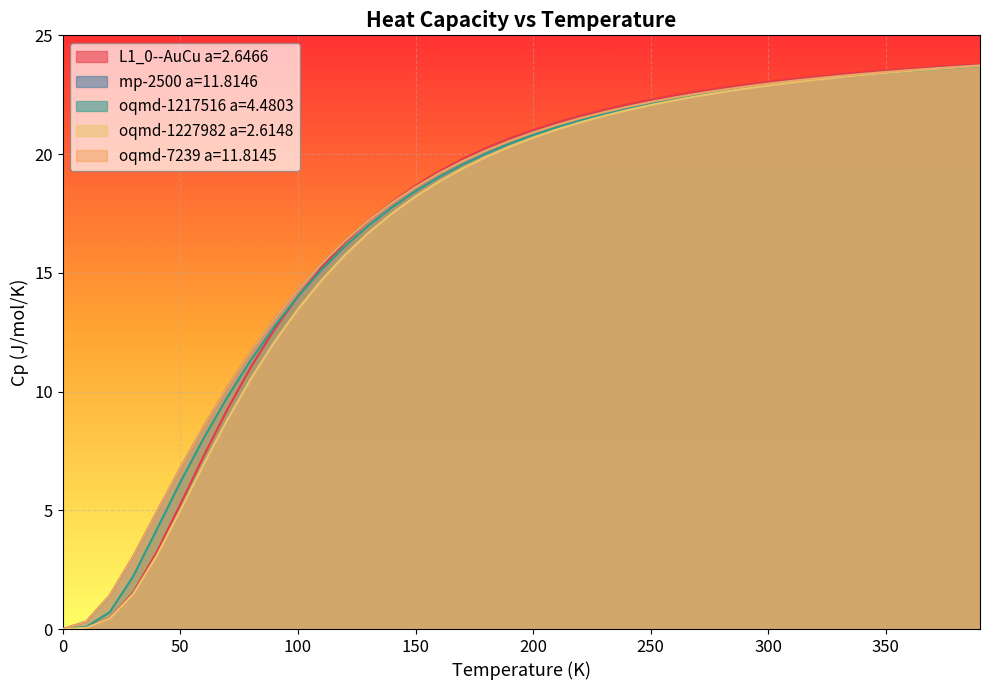

Reading right to left, what are all the values shown in this chart?

L1_0--AuCu a=2.6466: 23.8	23.7	23.7	23.6	23.5	23.4	23.4	23.3	23.2	23.0	22.9	22.8	22.6	22.5	22.3	22.1	21.9	21.6	21.3	21.0	20.7	20.3	19.8	19.3	18.7	18.0	17.2	16.3	15.2	14.0	12.6	11.0	9.3	7.3	5.2	3.2	1.5	0.5	0.1	0.0
mp-2500 a=11.8146: 23.7	23.7	23.6	23.5	23.5	23.4	23.3	23.2	23.1	23.0	22.8	22.7	22.5	22.4	22.2	22.0	21.8	21.5	21.2	20.9	20.6	20.2	19.7	19.2	18.6	17.9	17.2	16.3	15.4	14.3	13.1	11.7	10.2	8.5	6.8	4.9	3.1	1.4	0.3	0.0
oqmd-1217516 a=4.4803: 23.7	23.6	23.6	23.5	23.4	23.3	23.2	23.1	23.0	22.9	22.8	22.6	22.5	22.3	22.1	21.9	21.7	21.4	21.1	20.8	20.4	20.0	19.6	19.0	18.4	17.8	17.0	16.1	15.1	14.0	12.7	11.3	9.8	8.0	6.2	4.2	2.2	0.7	0.1	0.0
oqmd-1227982 a=2.6148: 23.7	23.6	23.6	23.5	23.4	23.3	23.2	23.1	23.0	22.9	22.8	22.6	22.4	22.3	22.1	21.8	21.6	21.3	21.0	20.7	20.3	19.9	19.4	18.8	18.2	17.5	16.7	15.8	14.7	13.5	12.1	10.5	8.8	6.9	5.0	3.1	1.5	0.4	0.0	0.0
oqmd-7239 a=11.8145: 23.7	23.7	23.6	23.5	23.5	23.4	23.3	23.2	23.1	23.0	22.8	22.7	22.5	22.4	22.2	22.0	21.8	21.5	21.2	20.9	20.6	20.2	19.7	19.2	18.6	17.9	17.2	16.3	15.4	14.3	13.1	11.7	10.2	8.5	6.8	4.9	3.1	1.4	0.3	0.0